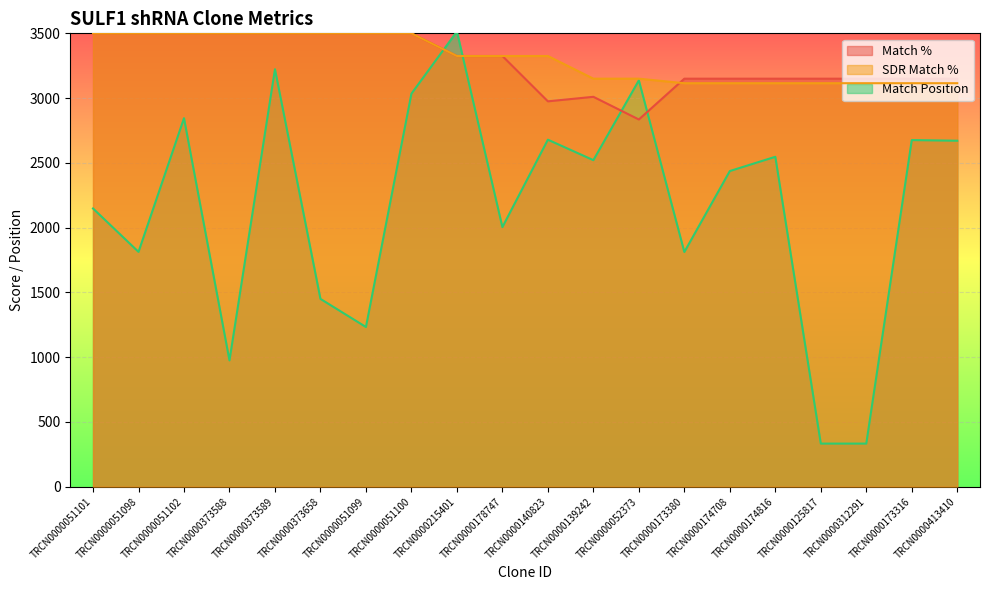

True or false: Match % has more than 2 points higher than both neighbors.

False